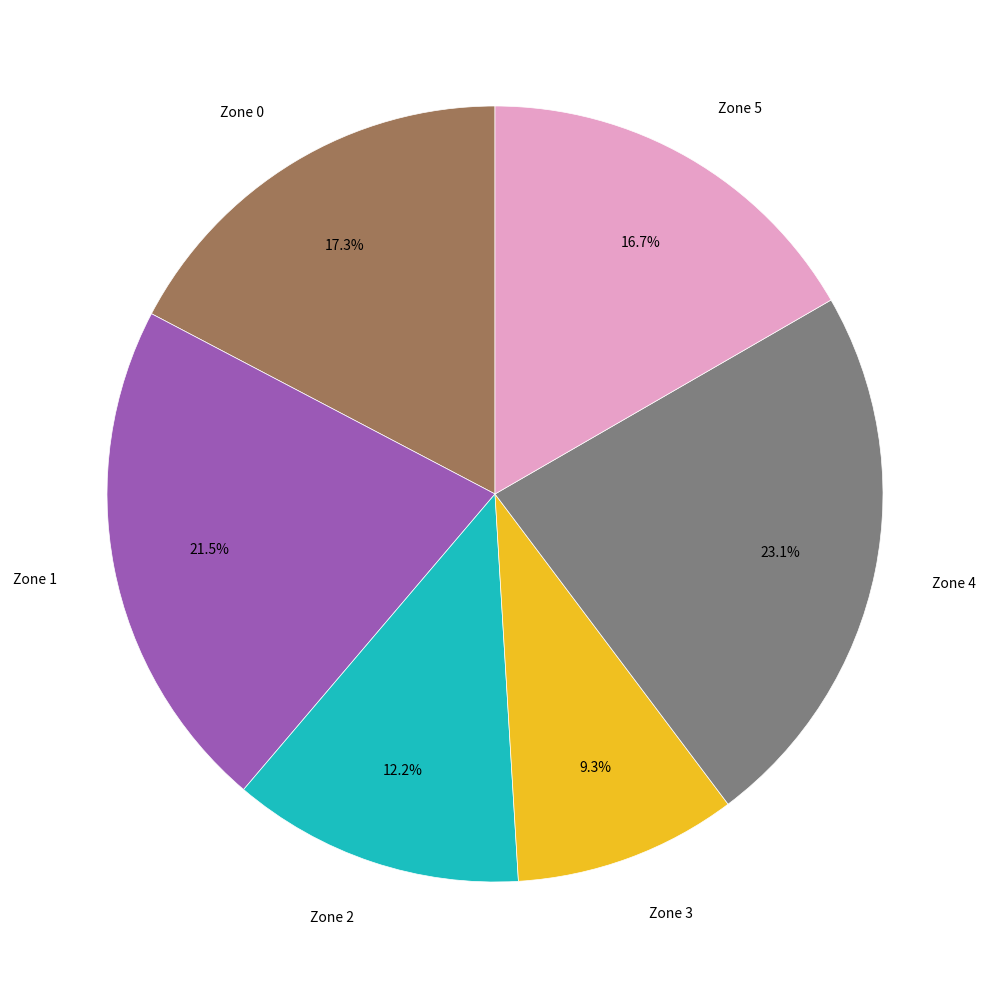

How many segments does this pie chart have?

6